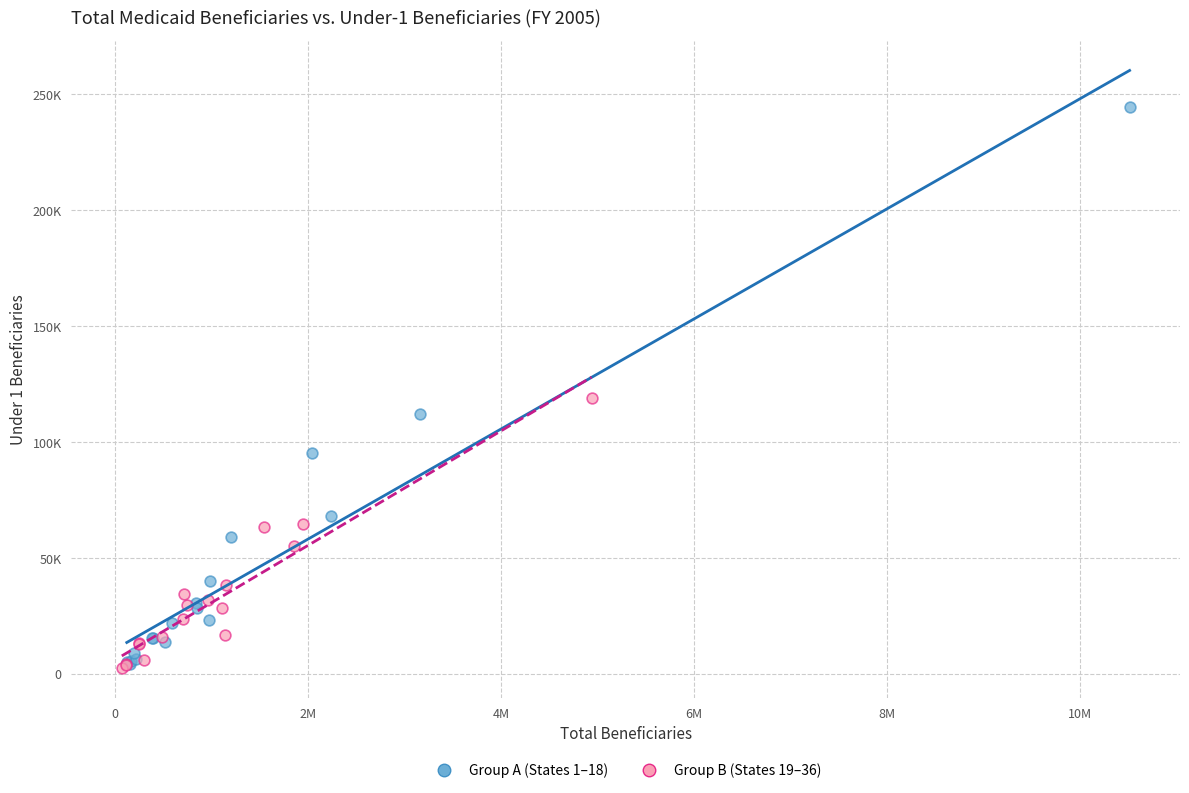

What are all the series names shown in the legend?

Group A (States 1–18), Group B (States 19–36)